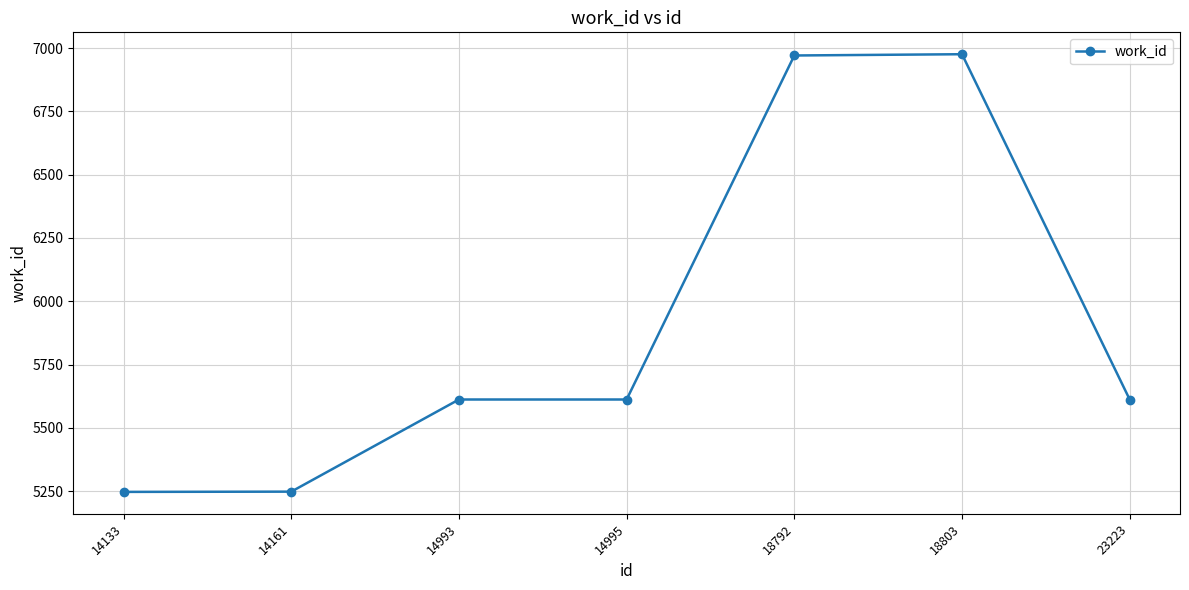

What is the value of the 1st point from the left?

5247